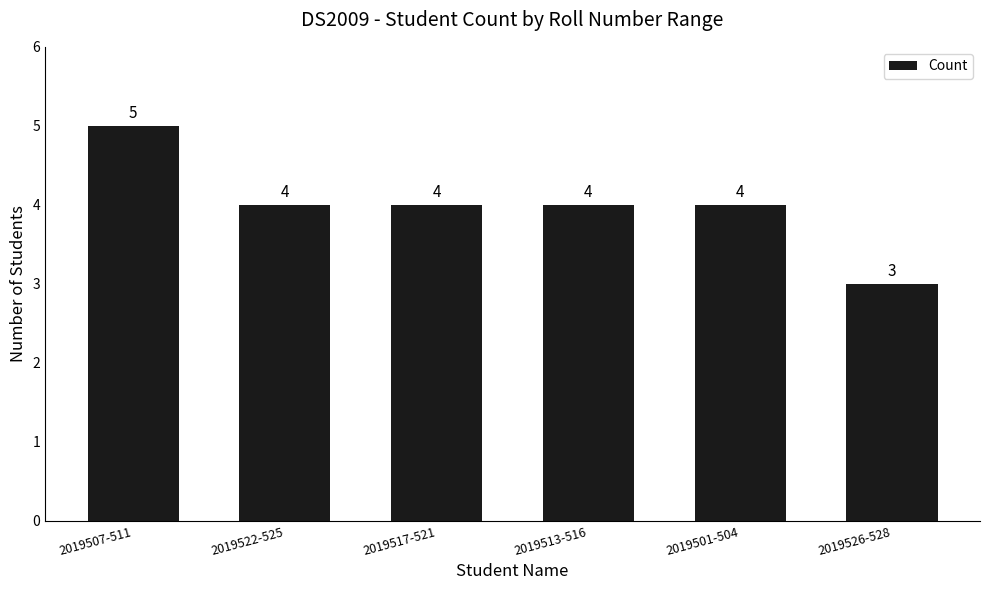

How many series are shown in this chart?

1